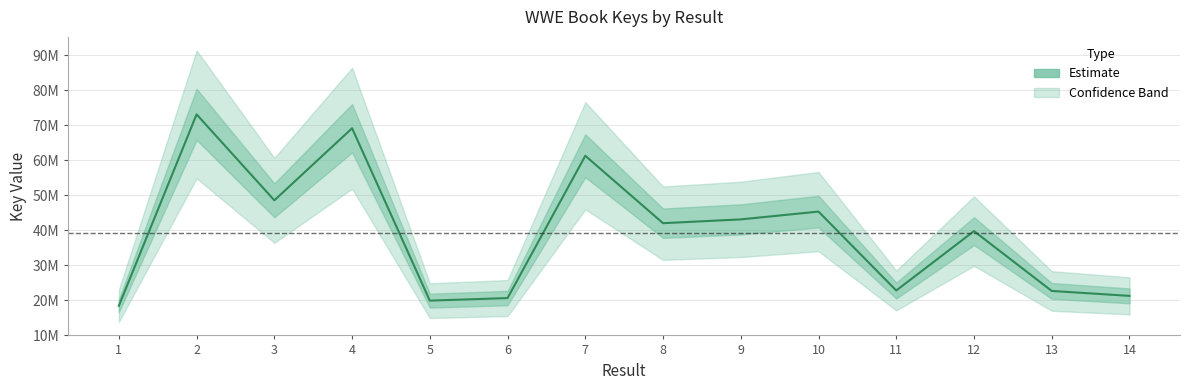

How many data points are above 42009047?

6